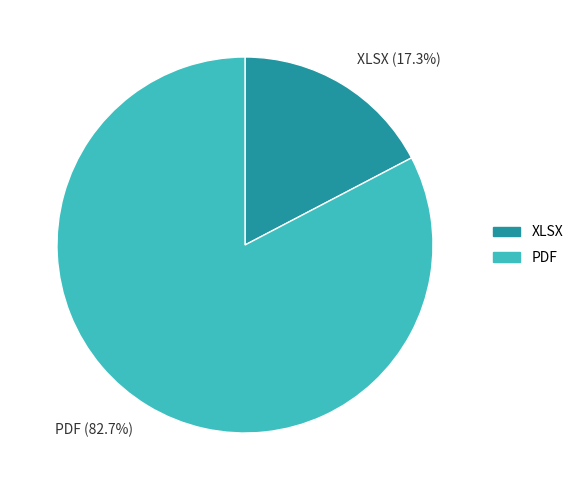

What is the largest slice in the pie chart?

PDF